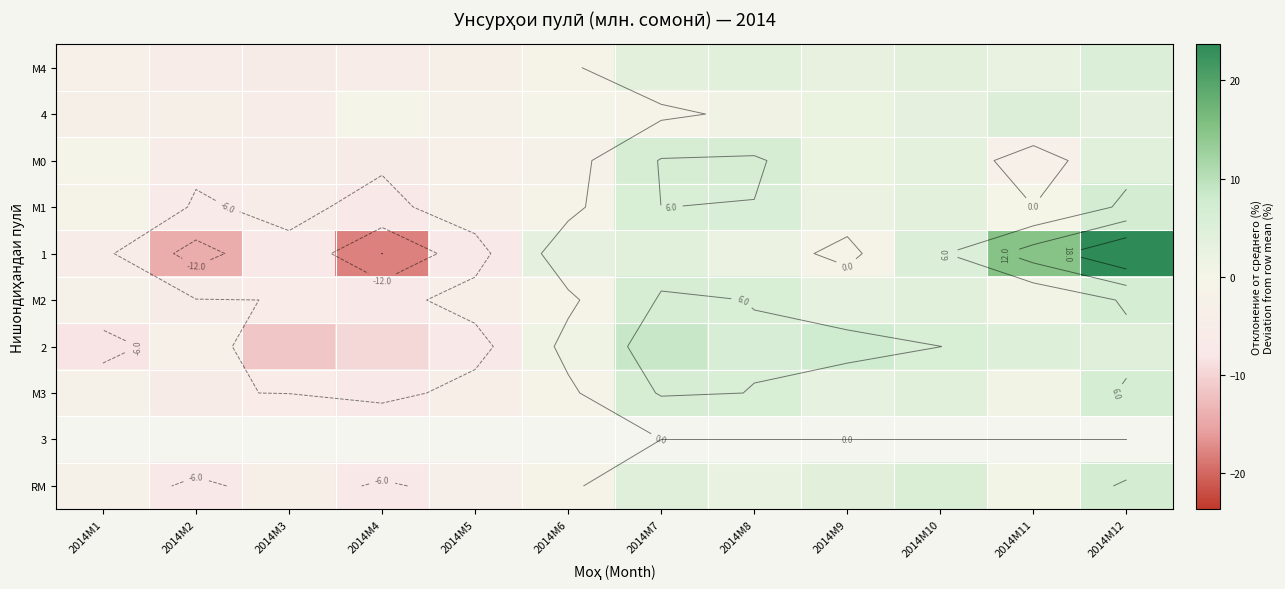

What is the sum of the М4 values at 2014M9 and 2014M10?

6.4